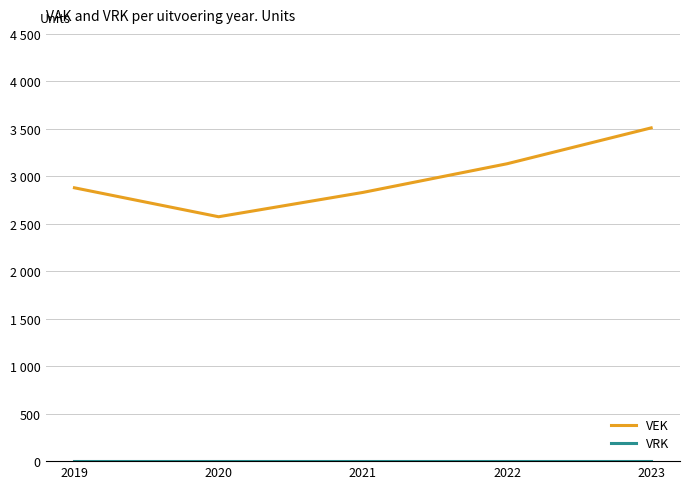

Is this an area chart (filled region under the line)?

No